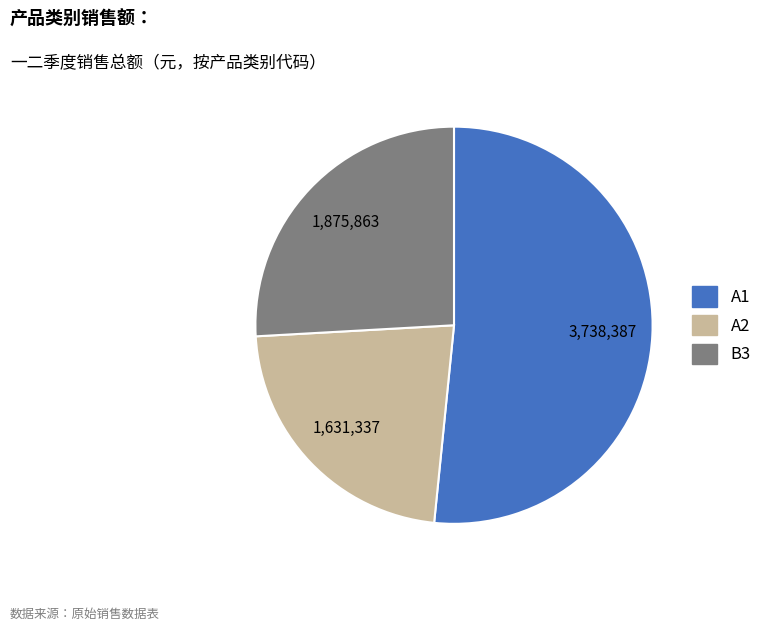

True or false: A1 accounts for 52% of the total.

True